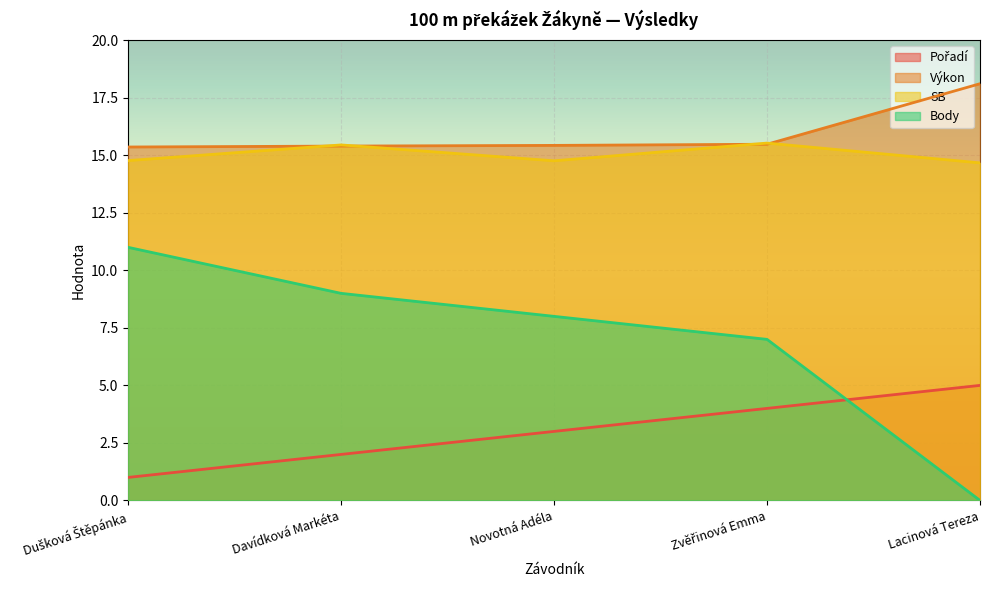

List the labels in order of SB value, smallest first.

Lacinová Tereza, Novotná Adéla, Dušková Štěpánka, Davídková Markéta, Zvěřinová Emma